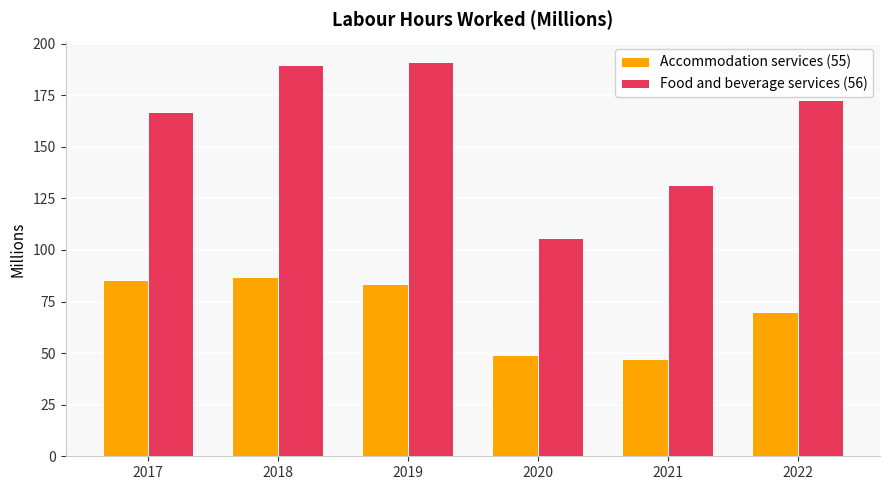

Which series changed the most between 2020 and 2022?

Food and beverage services (56)